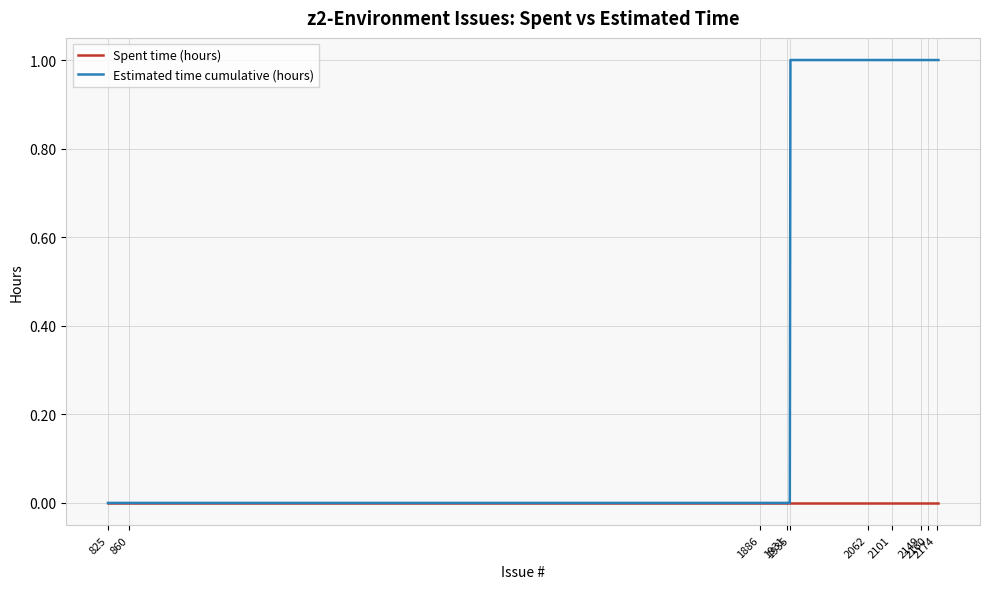

What is the sum of all Estimated time cumulative (hours) values?

23